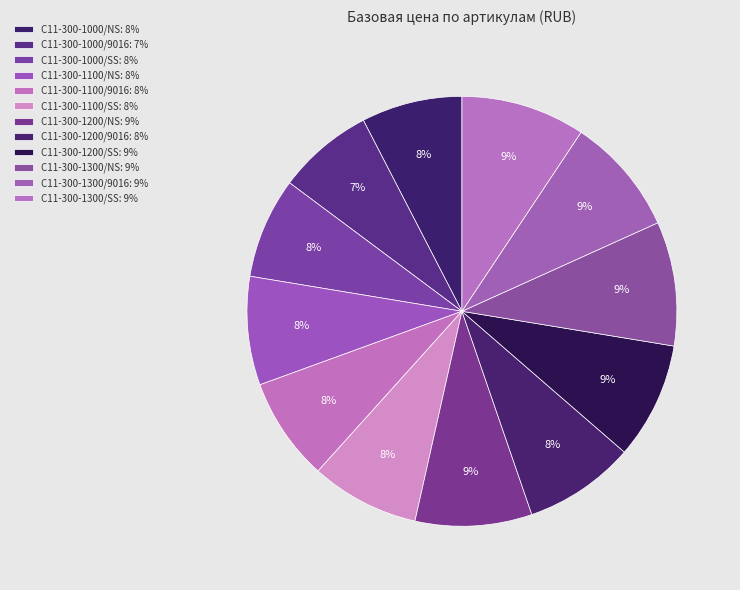

What is the total percentage of C11-300-1000/9016 and C11-300-1200/NS?

16.0%